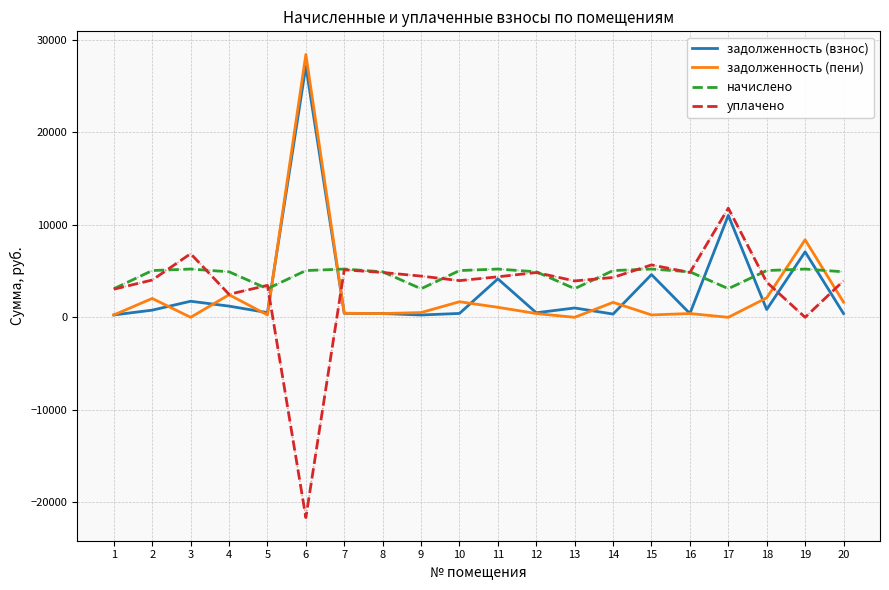

How many intersections are there between начислено and задолженность (взнос)?

6